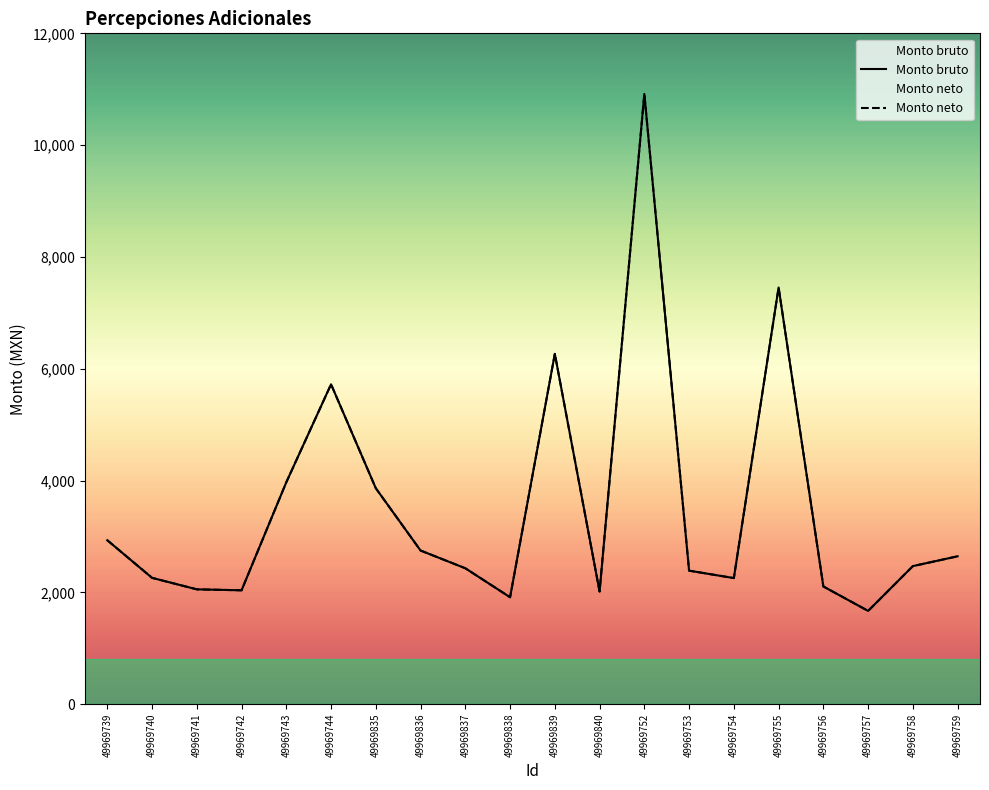

At which label does Monto neto reach its peak?

49969752